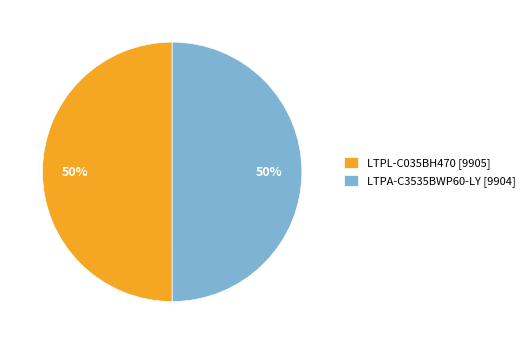

Approximately how many times larger is the value at LTPA-C3535BWP60-LY [9904] compared to LTPL-C035BH470 [9905]?

1.0